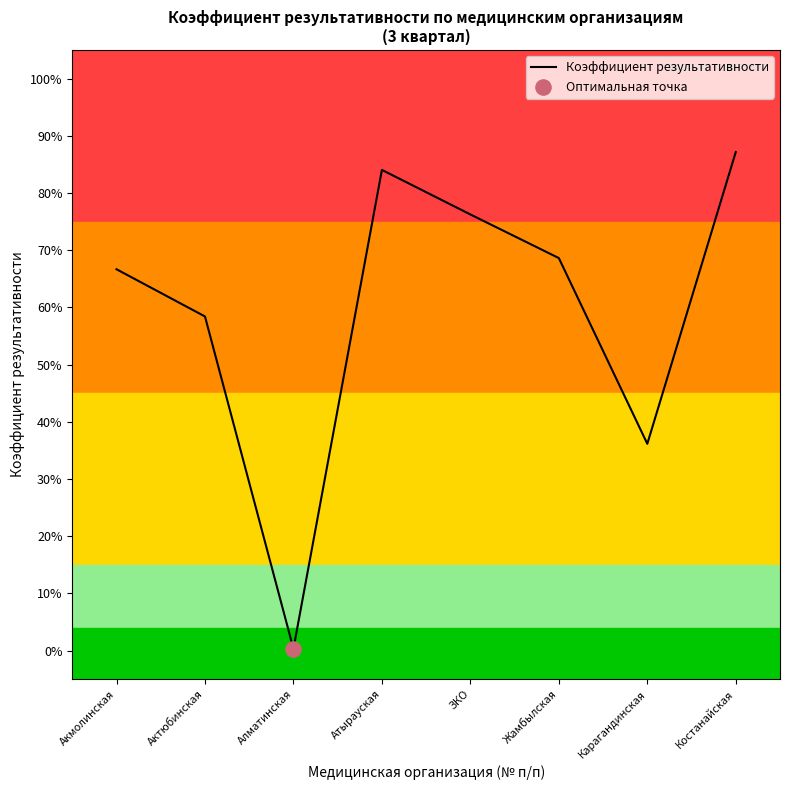

What is the change in value from ЗКО to Костанайская?

+0.1